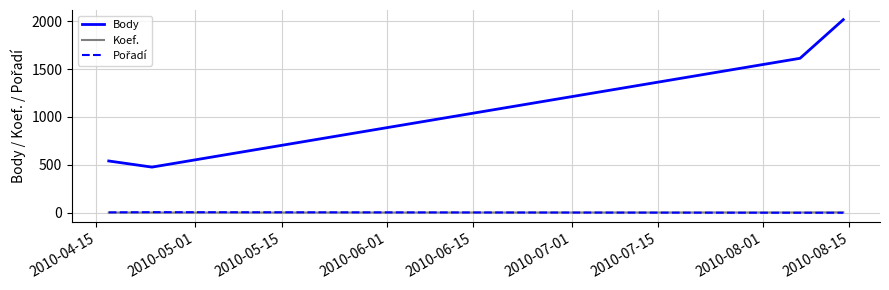

Which series has the widest spread of values?

Body